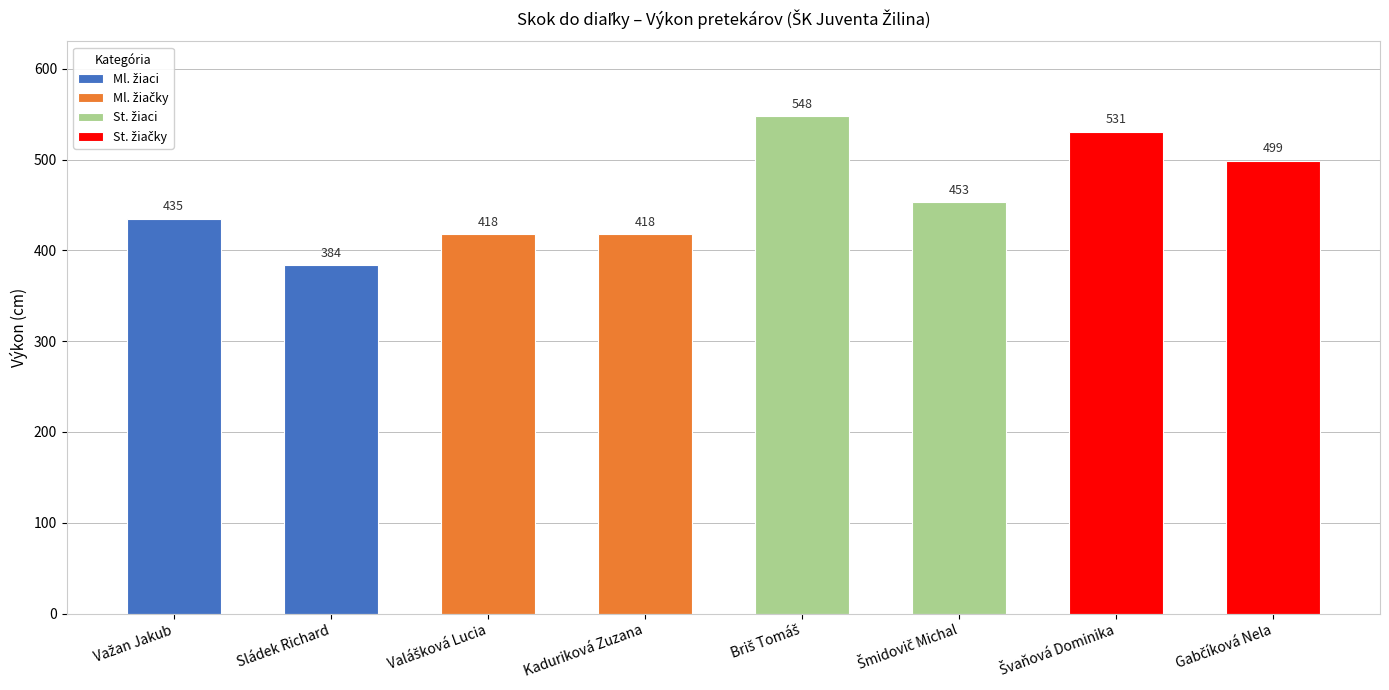

How many bars are there in total?

8